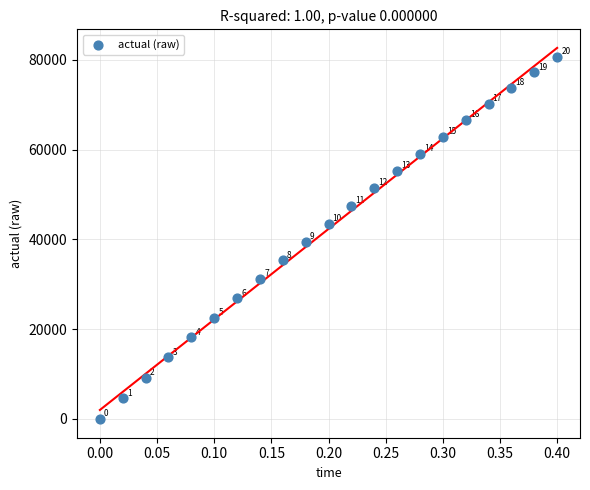

What is the range of X values (max minus min)?

0.4